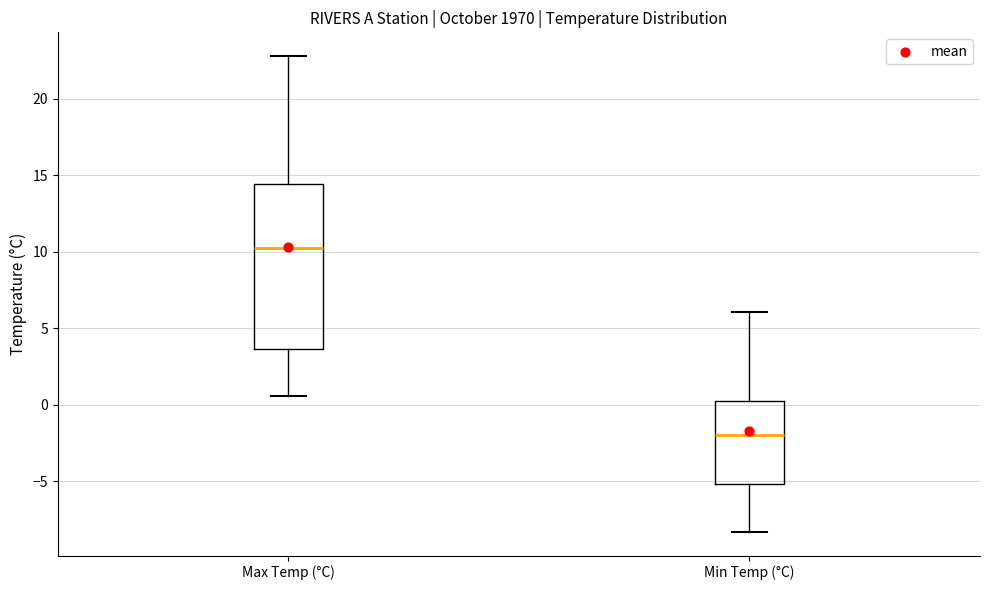

Where is the upper edge of the box for Min Temp (°C) on the y-axis? The values are not printed on the chart, so give them approximately, as read against the axis.

0.5